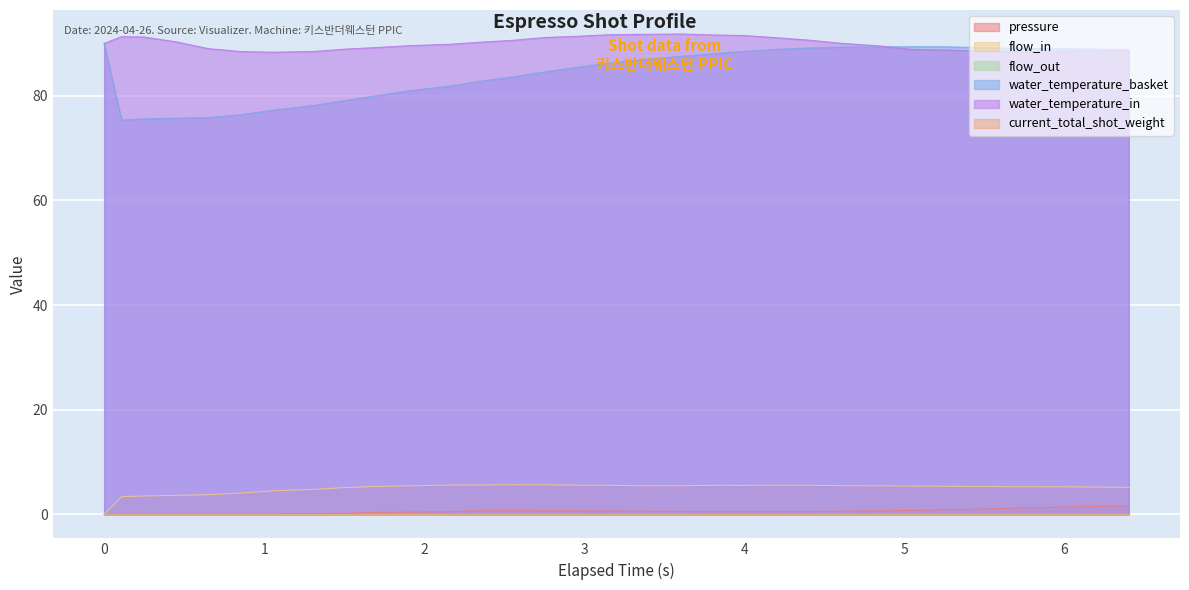

Between 6.403 and 6.102, which is larger?

6.403